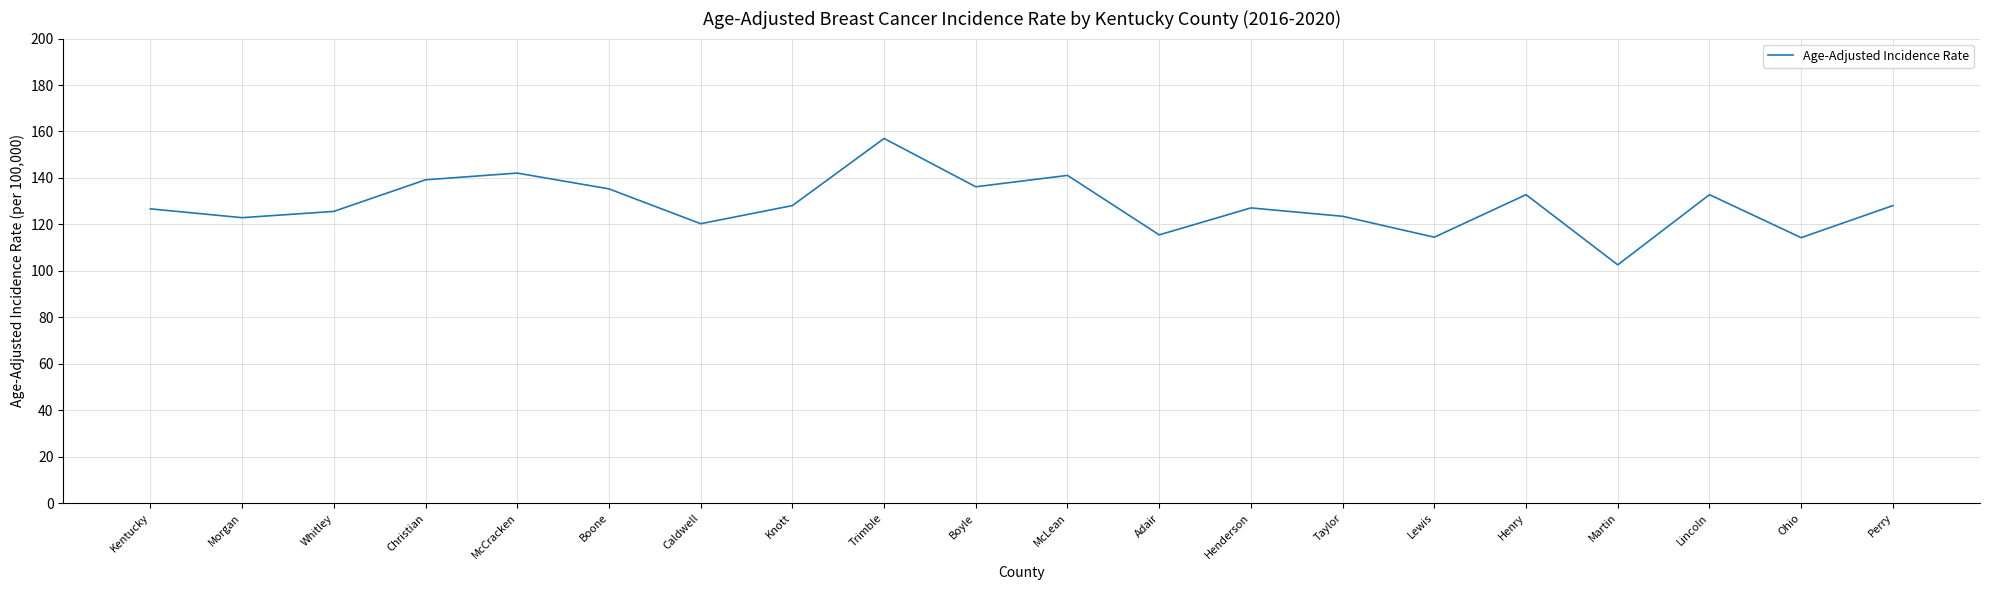

Which category has the highest value across all series?

Trimble